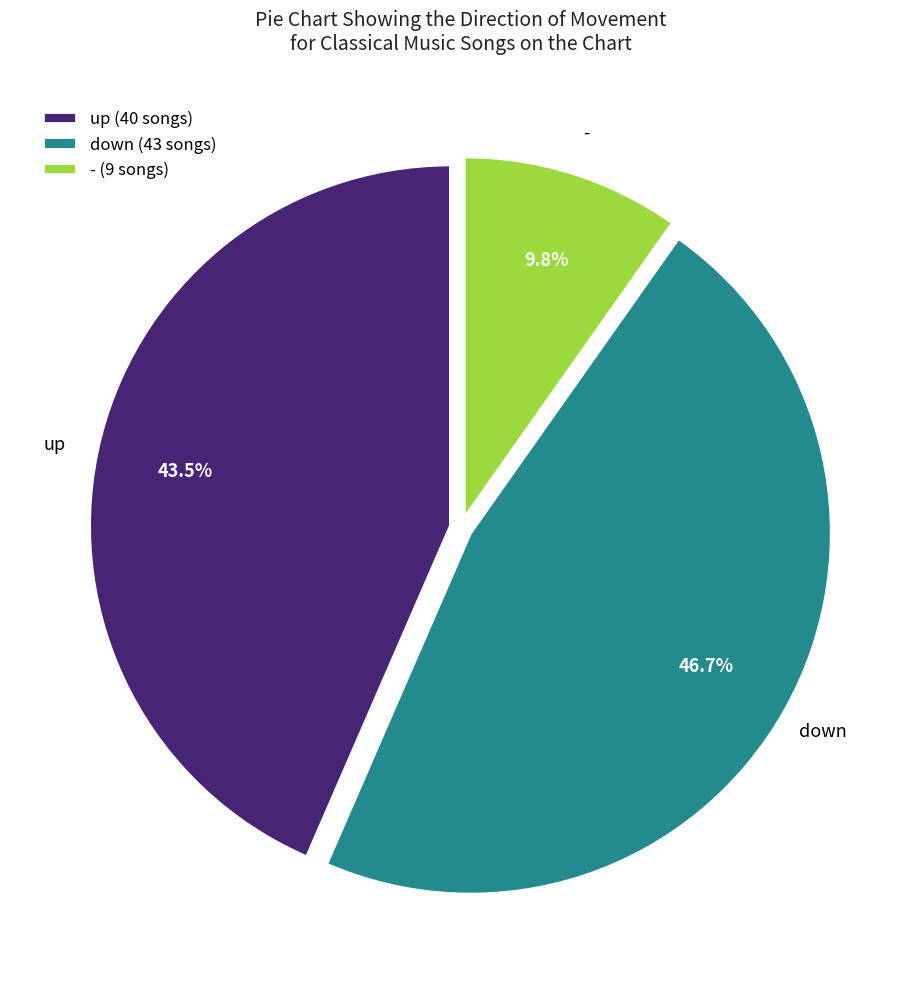

Which has a higher value, up (40 songs) or down (43 songs)?

down (43 songs)